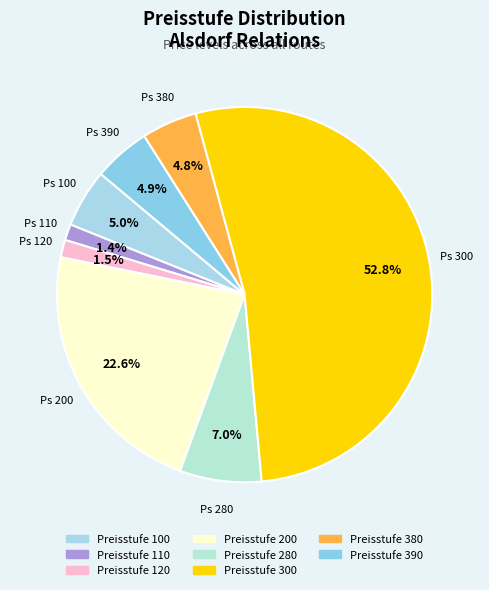

To the nearest percent, what is the difference between the largest and smallest slice percentages?

51%